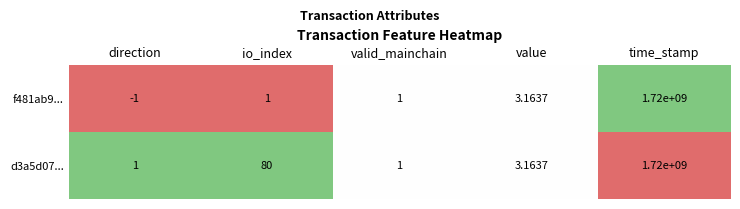

At which label does f481ab9... reach its minimum?

direction